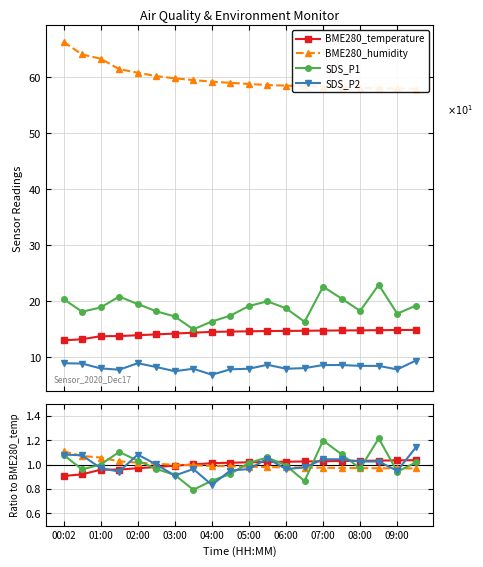

The BME280_humidity series shows 1.5 at 00:02. True or false?

False